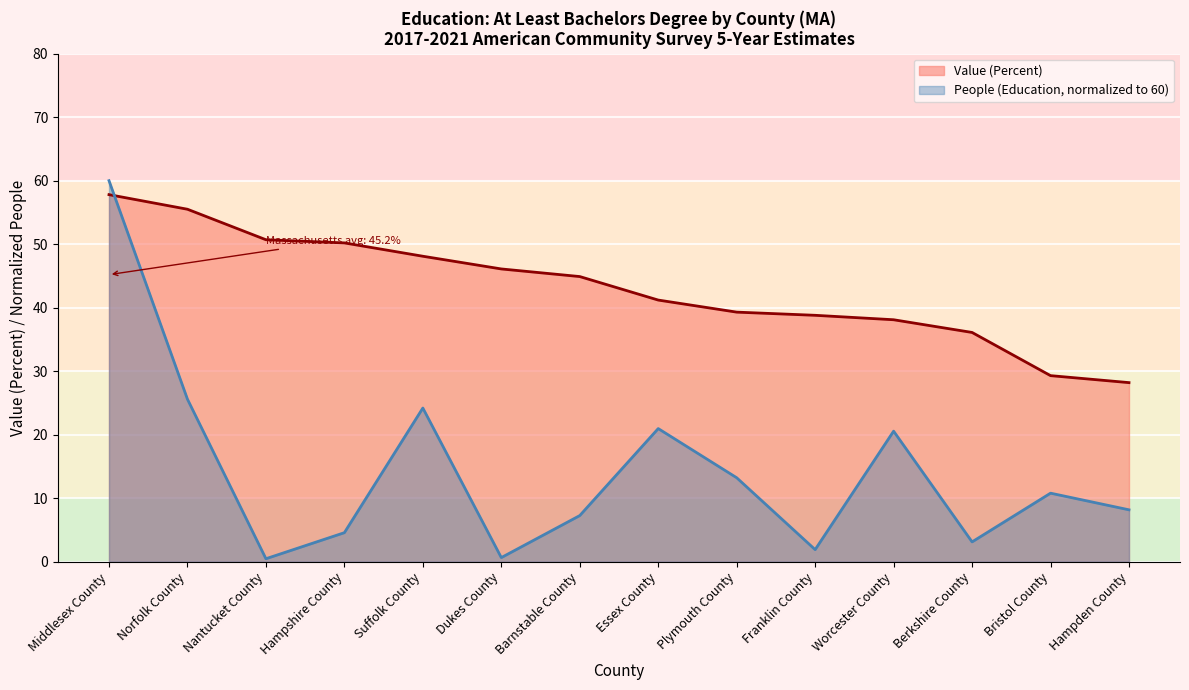

Read the People (Education) value at Nantucket County.

0.5